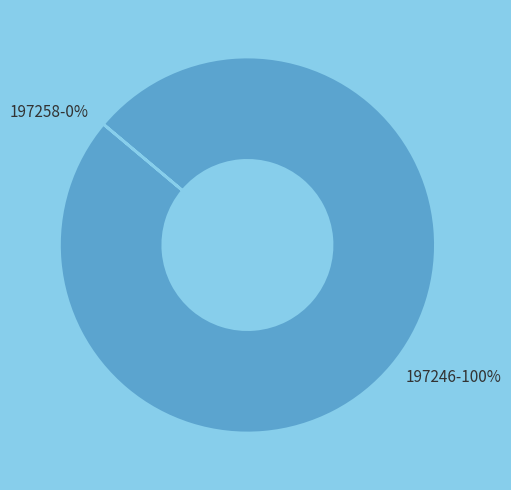

Which slice represents more than half of the pie?

197246